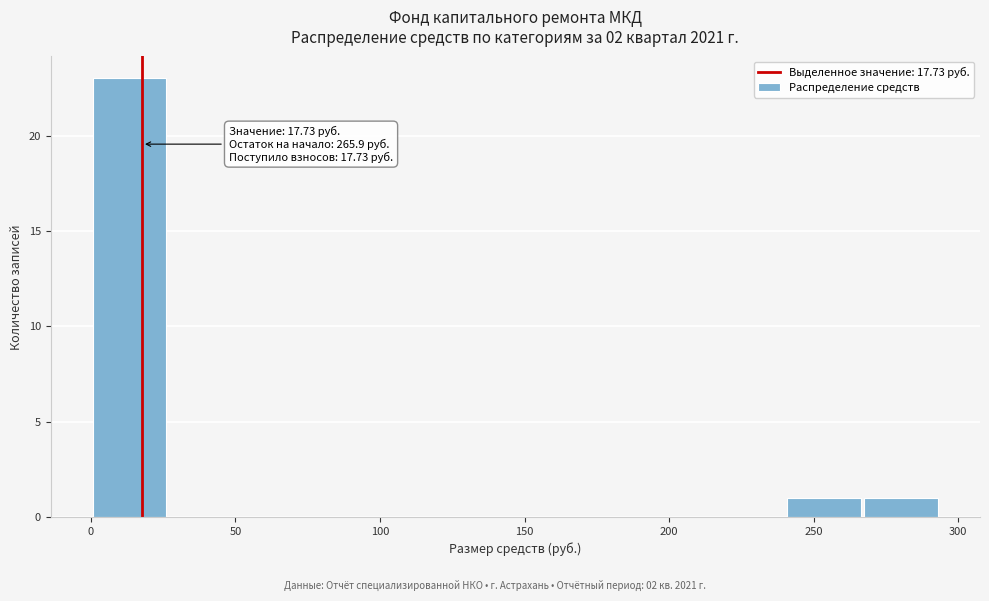

Which range on the x-axis has the tallest bar?

0 to 25